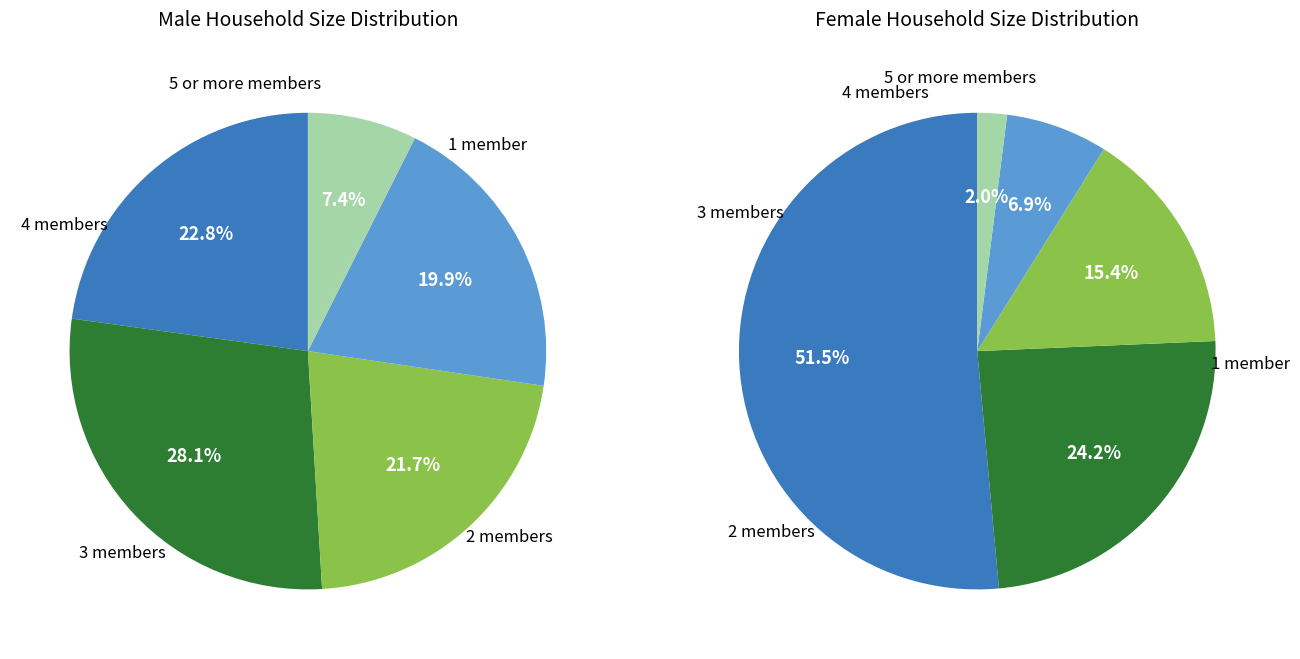

Does 3 represent more than half of the total?

No